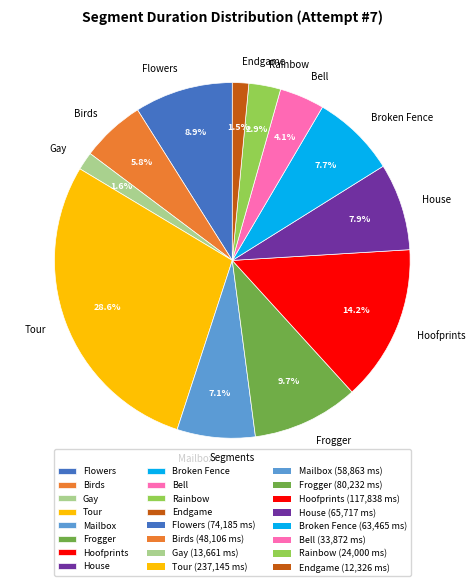

How many segments does this pie chart have?

12